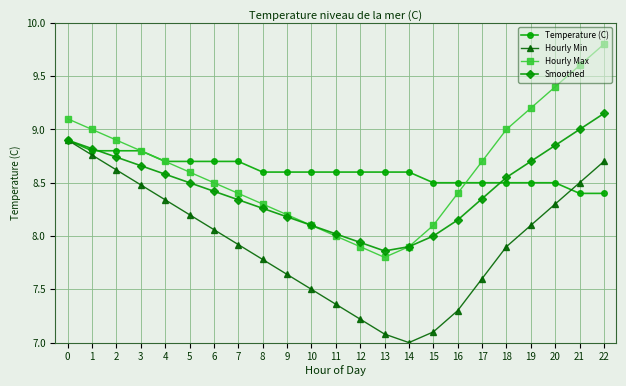

What is the difference between the highest and lowest values at 6?

0.6